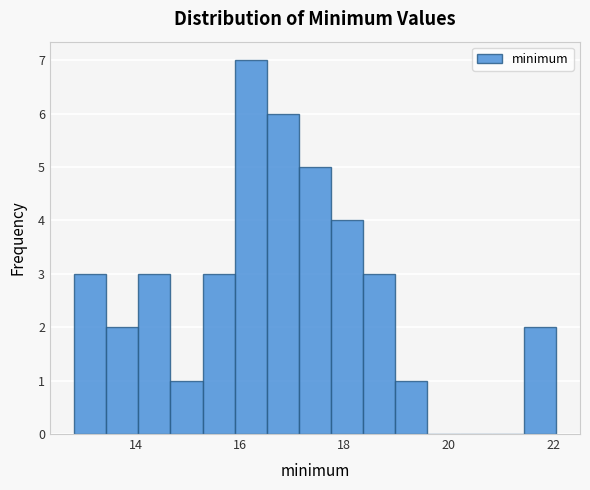

Read against the x-axis, roughly where is the centre of the tallest bar?

16.2